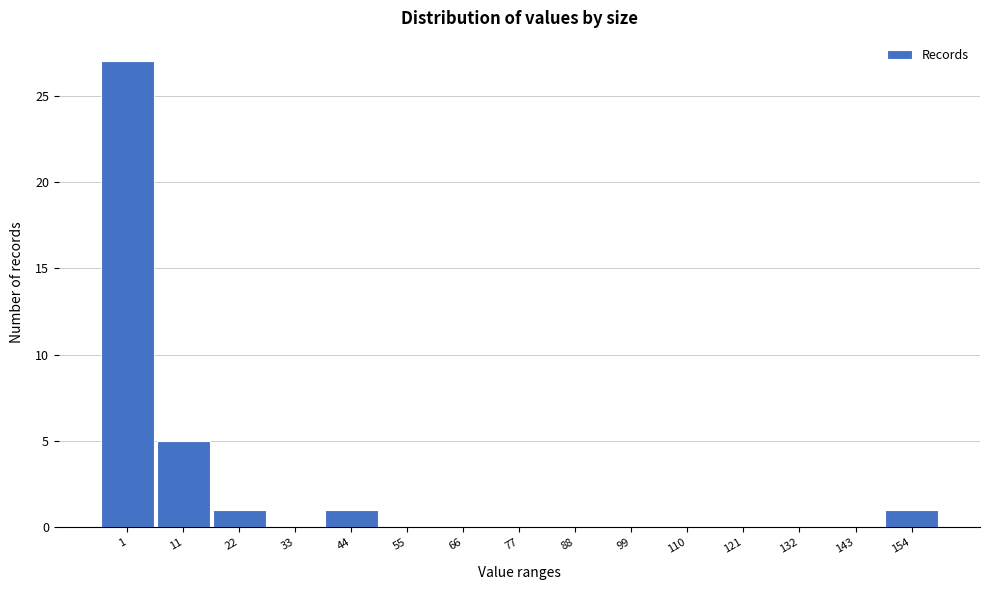

Reading left to right, what are all the values shown in this chart?

1=27	11=5	22=1	33=0	44=1	55=0	66=0	77=0	88=0	99=0	110=0	121=0	132=0	143=0	154=1